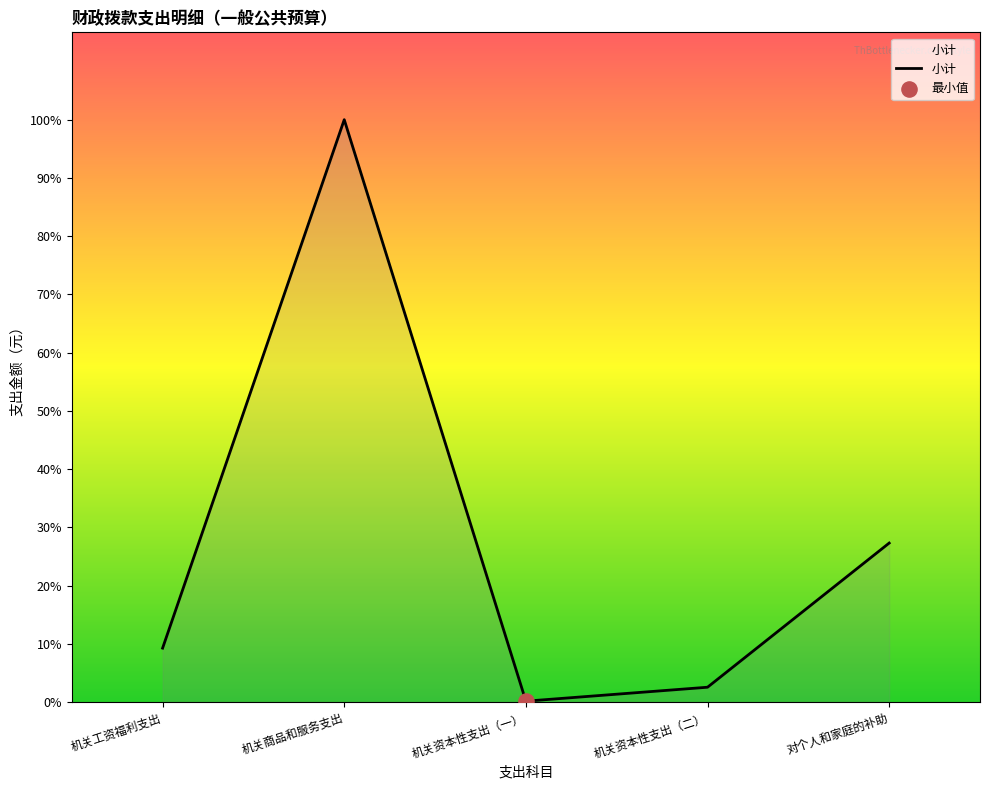

What is the change in value from 机关资本性支出（一） to 对个人和家庭的补助?

+6260988.0